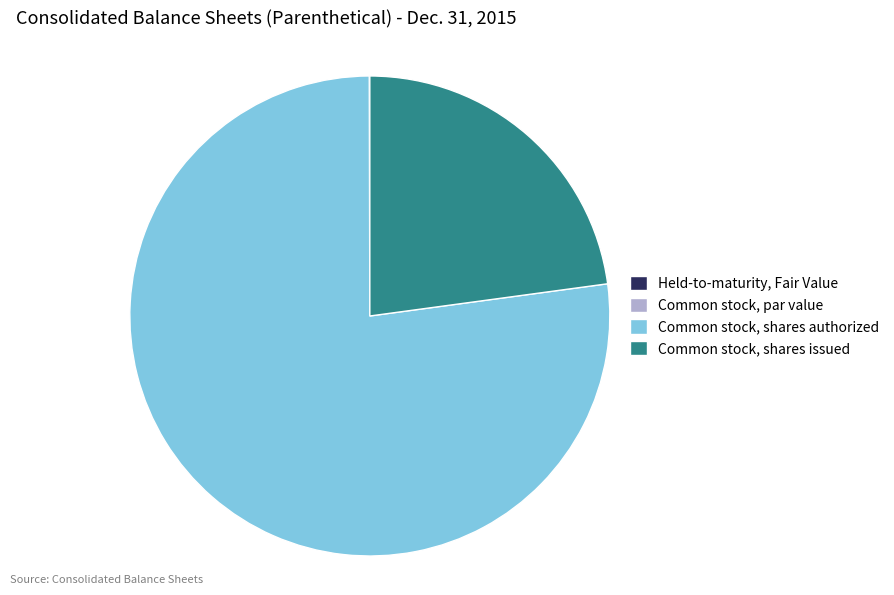

Is the sum of Common stock, shares authorized and Common stock, shares issued greater than half?

Yes